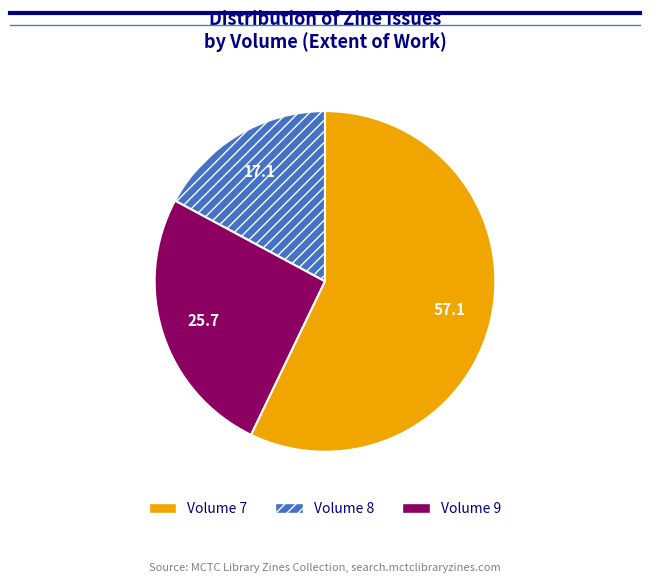

Does any single category account for the majority?

Yes